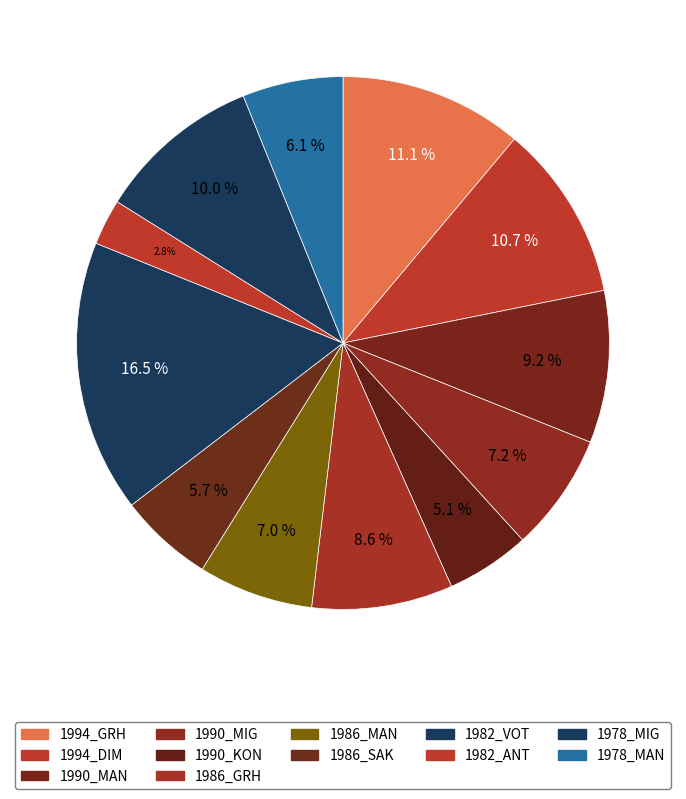

Which category has the smallest portion of the pie?

1982_ANT